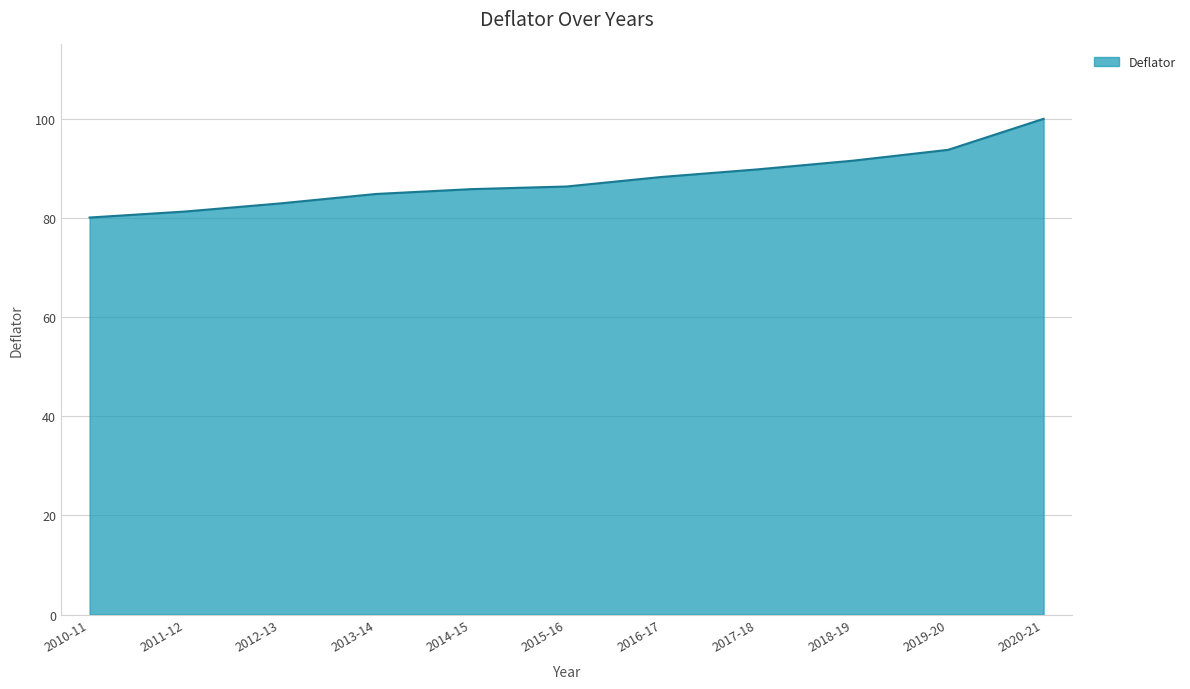

The chart shows a value of 116.8 at 2012-13. True or false?

False